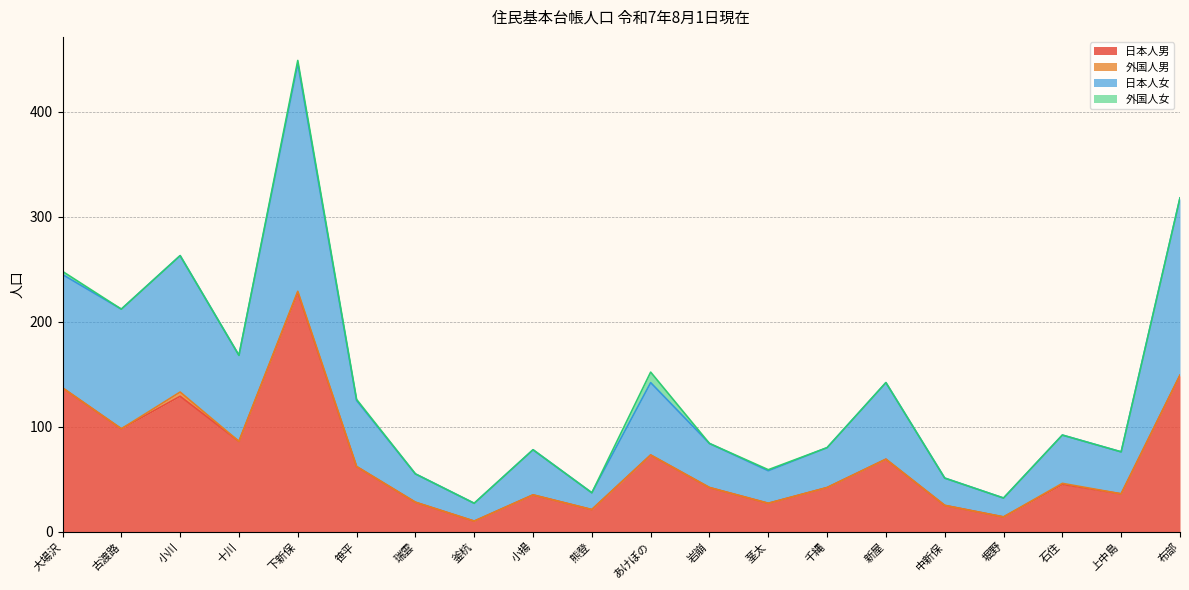

Which label corresponds to the largest value in the chart?

下新保